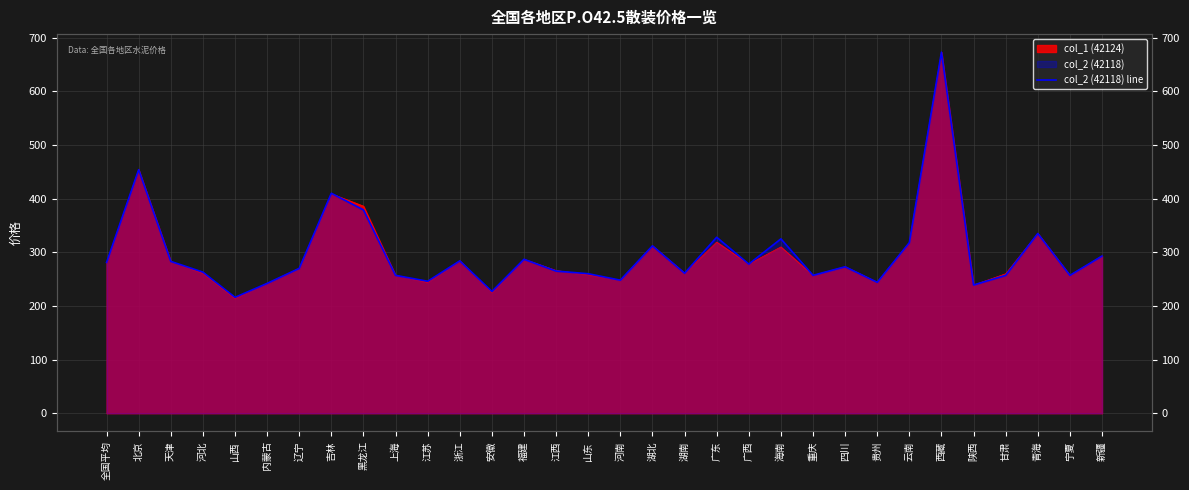

The value at 云南 is 141. True or false?

False